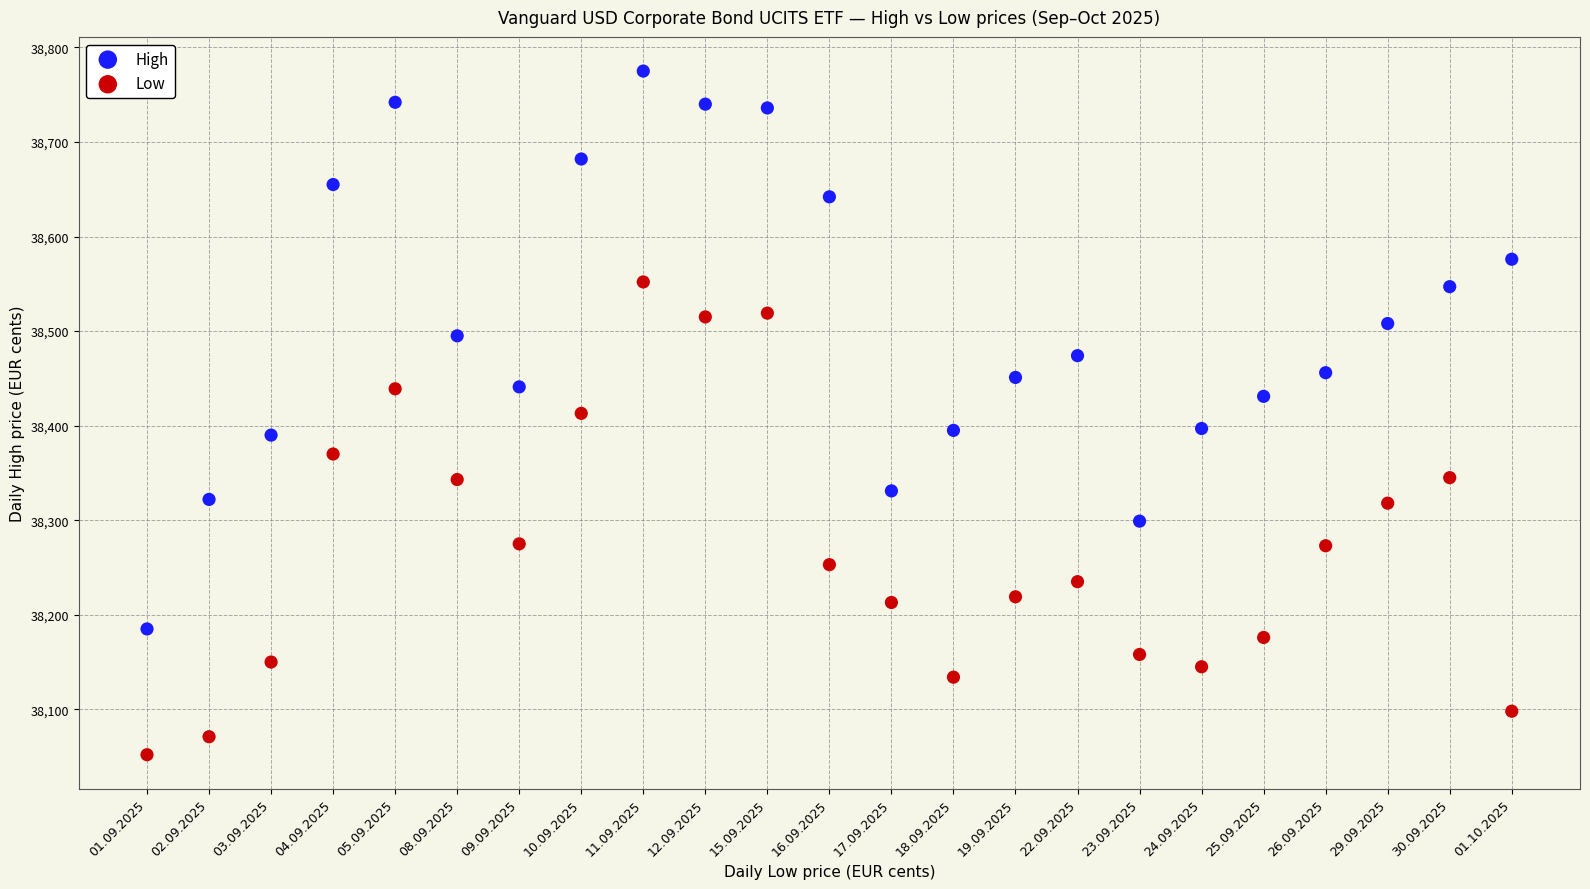

Across all data points, what is the range of Y values (max minus min)?

723